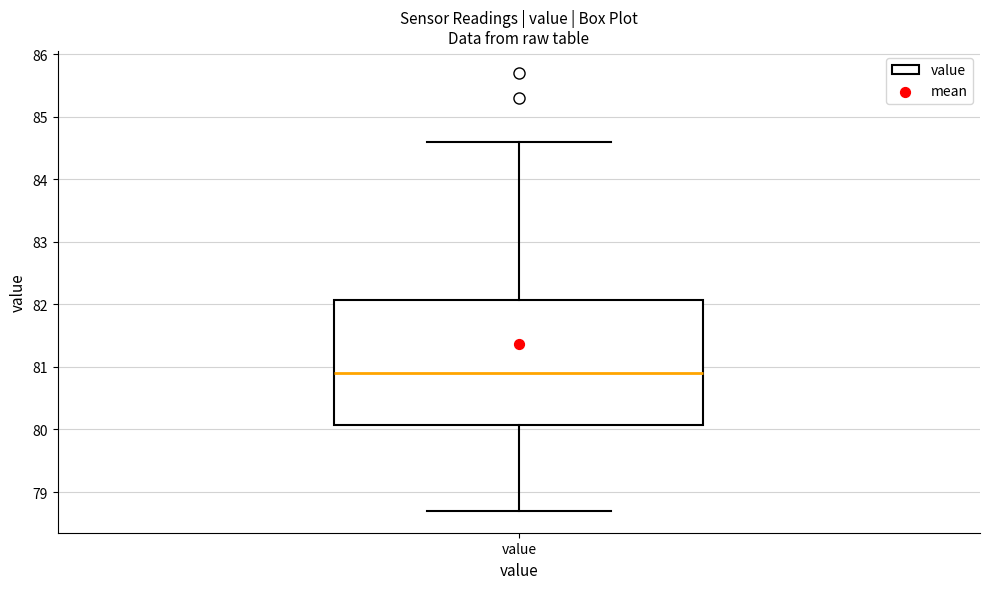

Read this box plot against the y-axis: the position of the median line, the range covered by the box, and the ends of both whiskers. The values are not printed on the chart, so give them approximately, as read against the axis.

median 80.9, box 80.1 to 82.1, whiskers 78.7 to 84.6